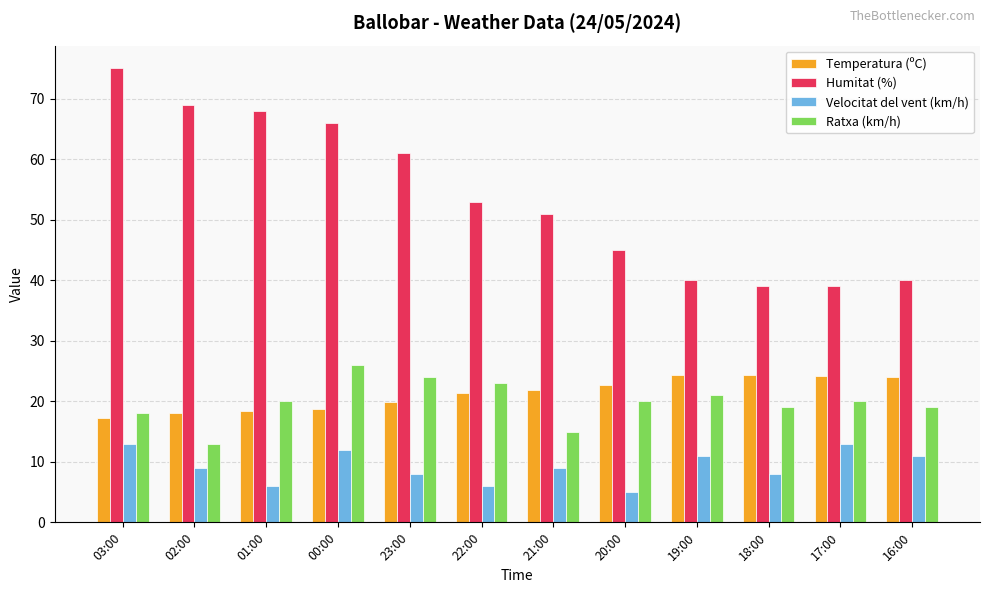

Is the value of Velocitat del vent (km/h) at 00:00 greater than the value of Ratxa (km/h) at 20:00?

No